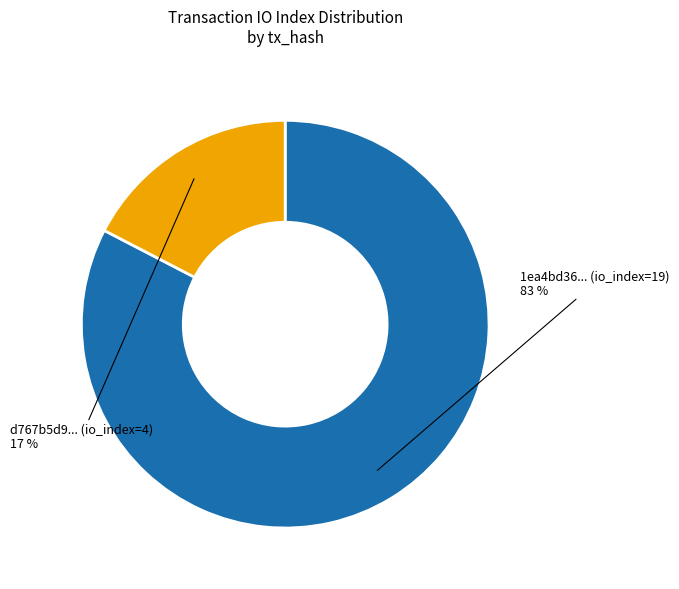

Is it true that 1ea4bd36... (io_index=19) is 83% of the pie?

True